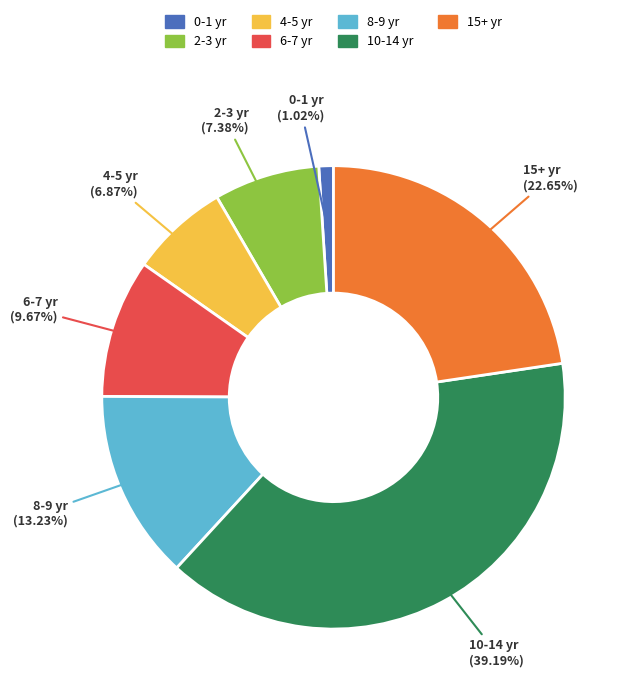

Which slice is the largest?

10-14 yr